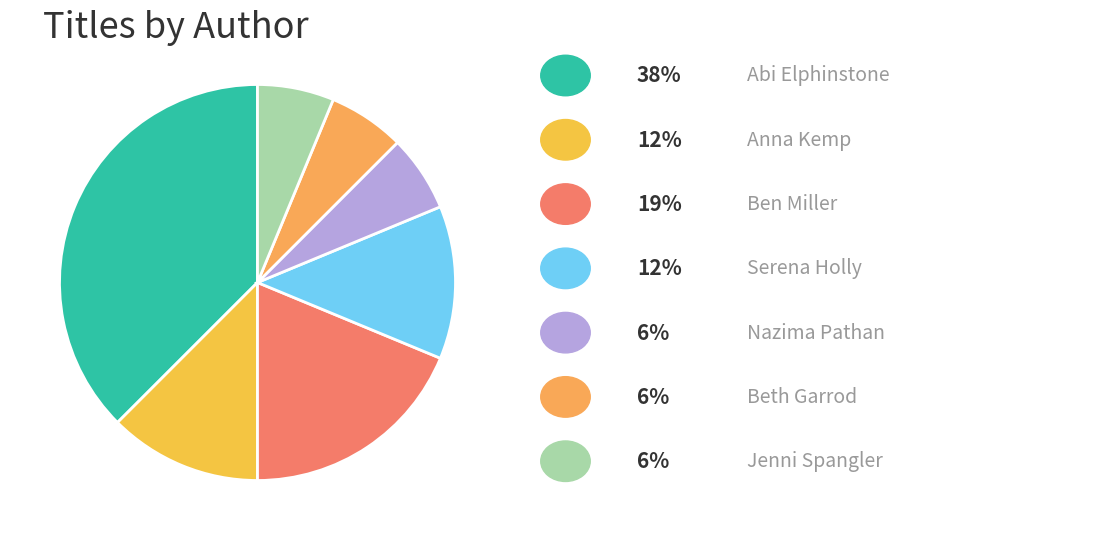

Does any single category account for the majority?

No